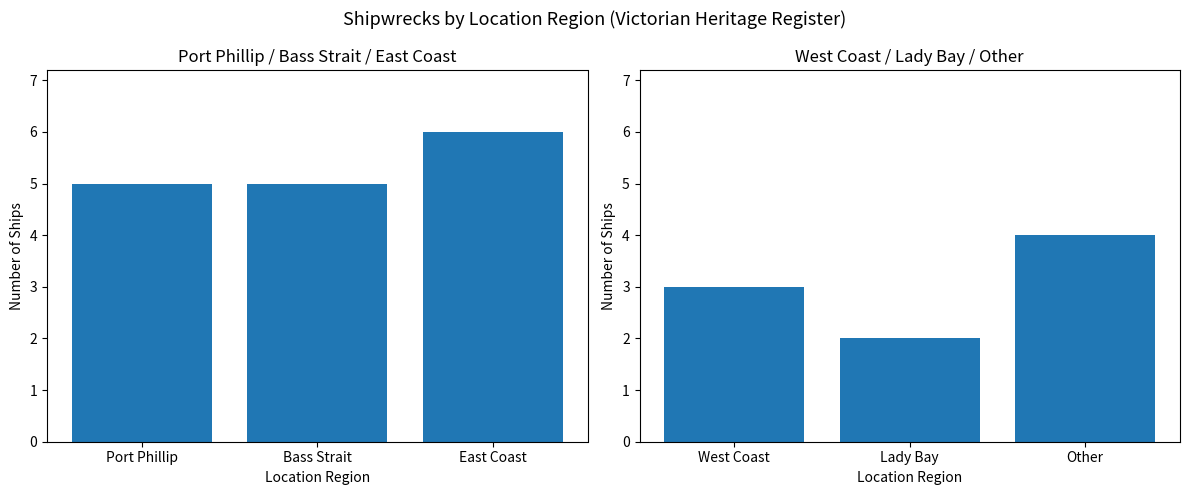

What is the lowest value of the Ship Count (right) series?

2